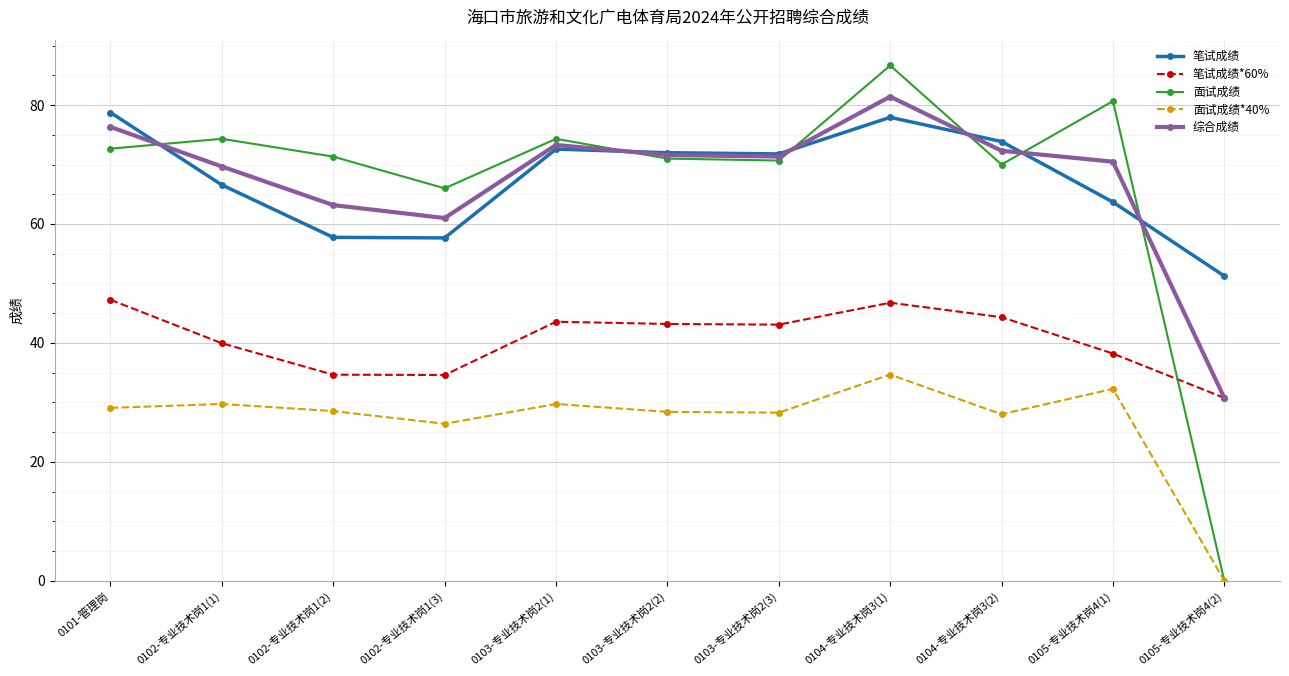

Where does the 笔试成绩*60% series first go above 43?

0101-管理岗